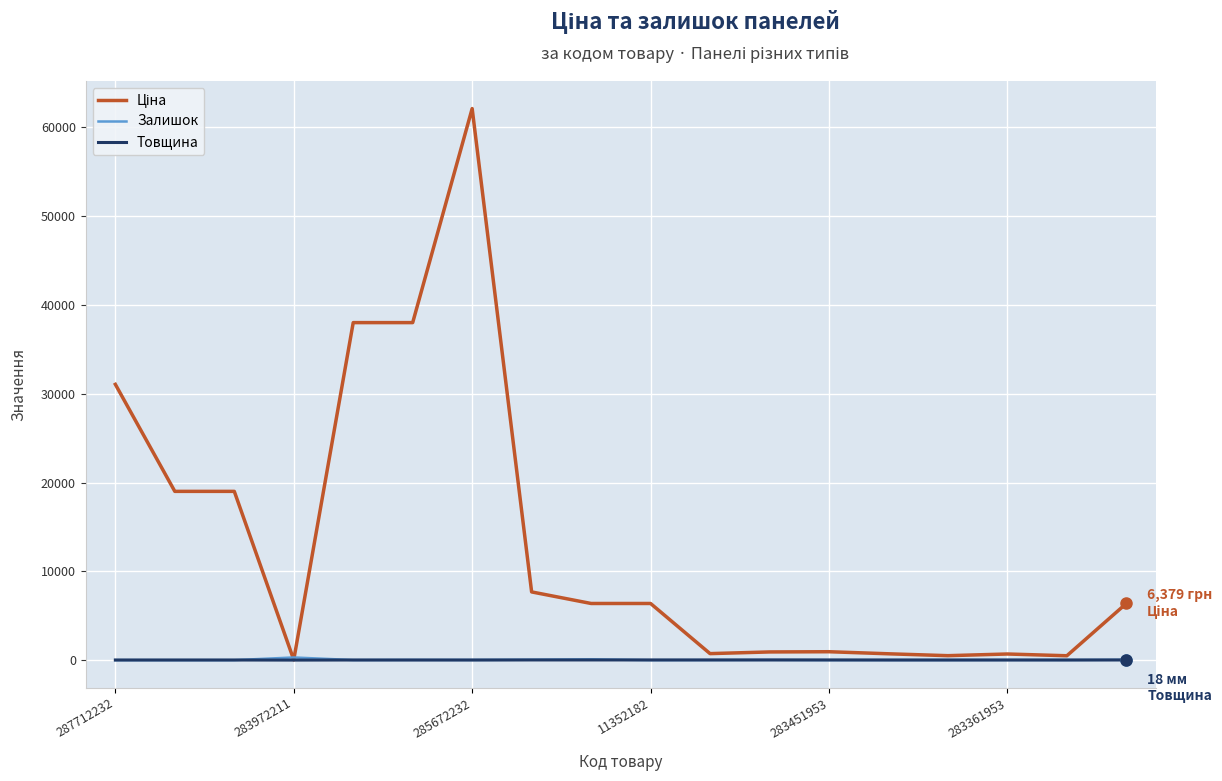

How many distinct data groups are displayed?

3